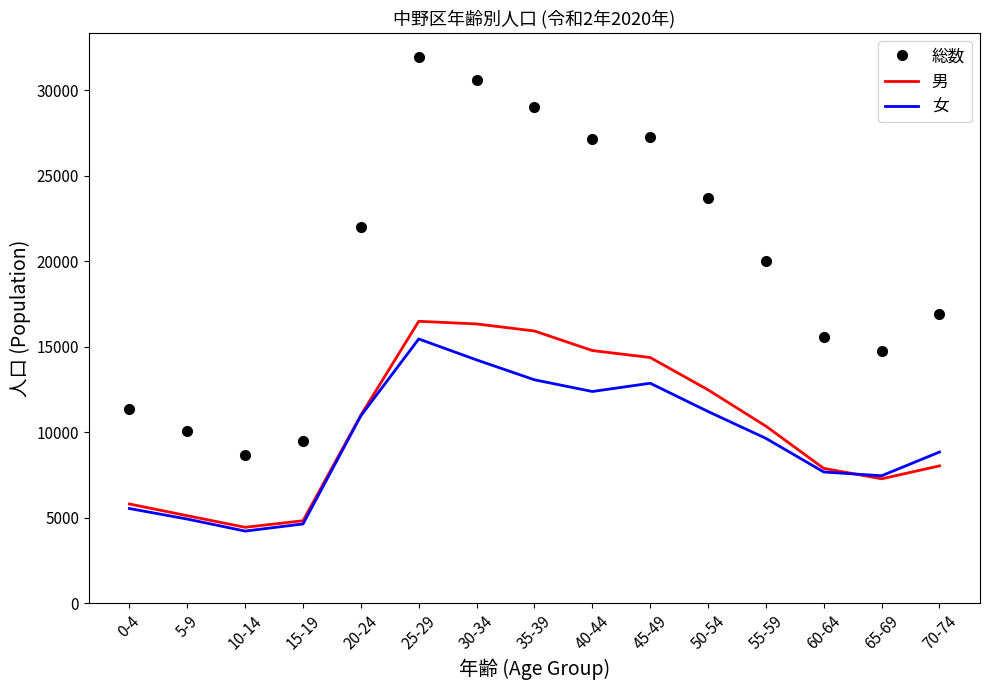

Which category has the lowest value in the 総数 series?

10-14